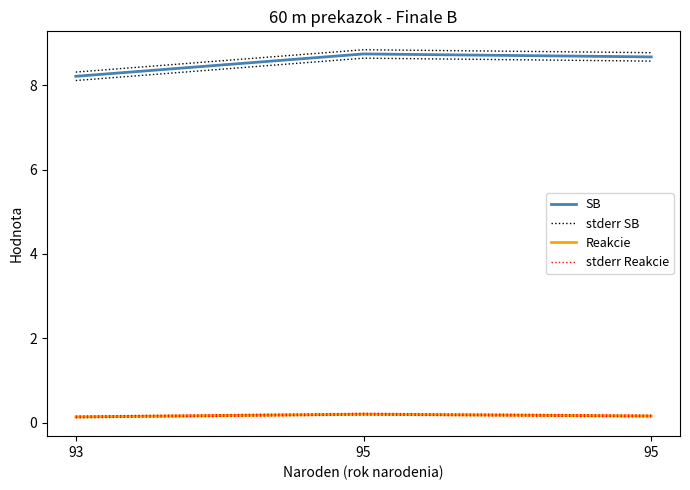

What value does the stderr SB series have at 93?

8.3